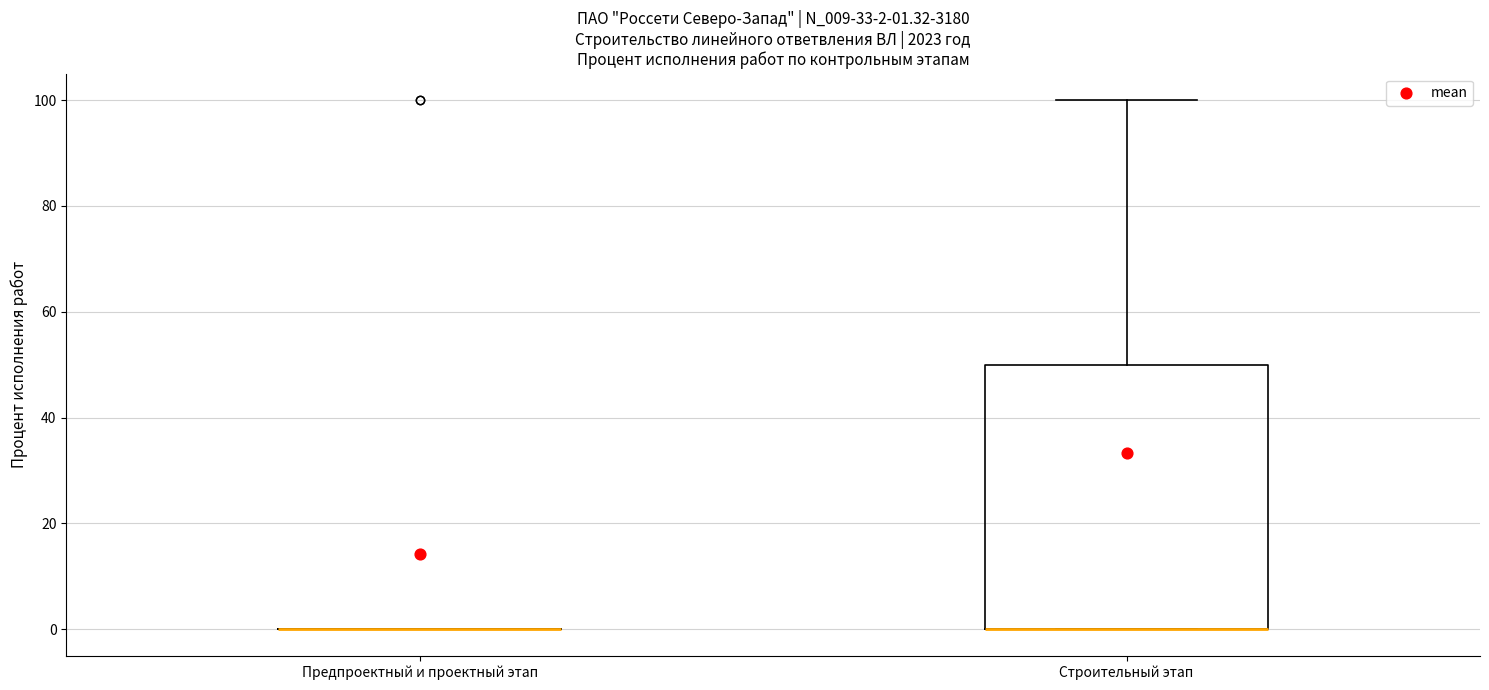

Comparing the boxes themselves (not the whiskers), which one is the tallest?

Строительный этап